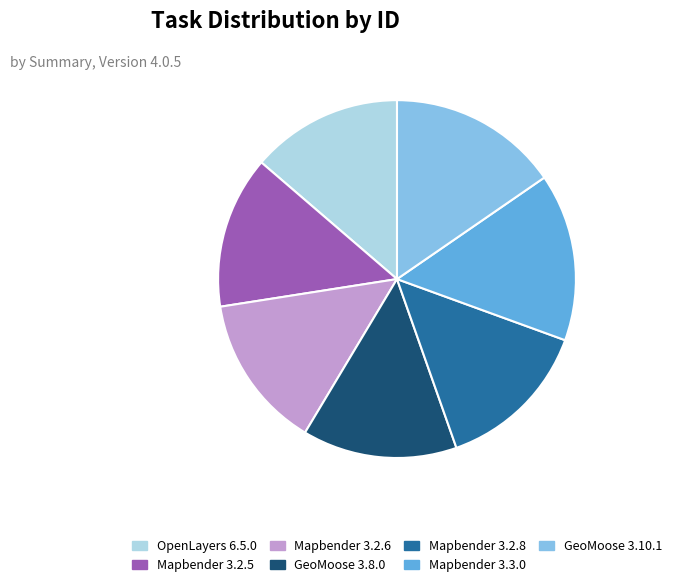

Which has a higher value, GeoMoose 3.10.1 or GeoMoose 3.8.0?

GeoMoose 3.10.1